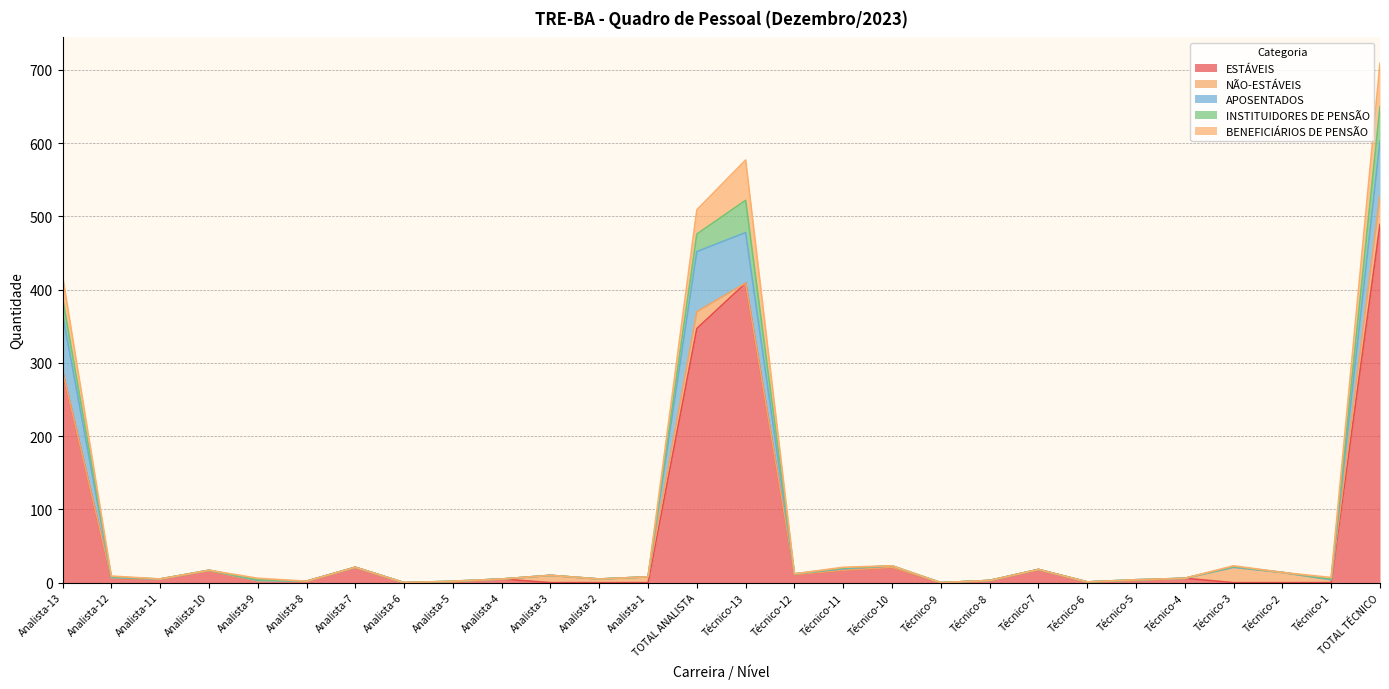

What is the difference between the ESTÁVEIS values at Técnico-11 and Técnico-9?

17